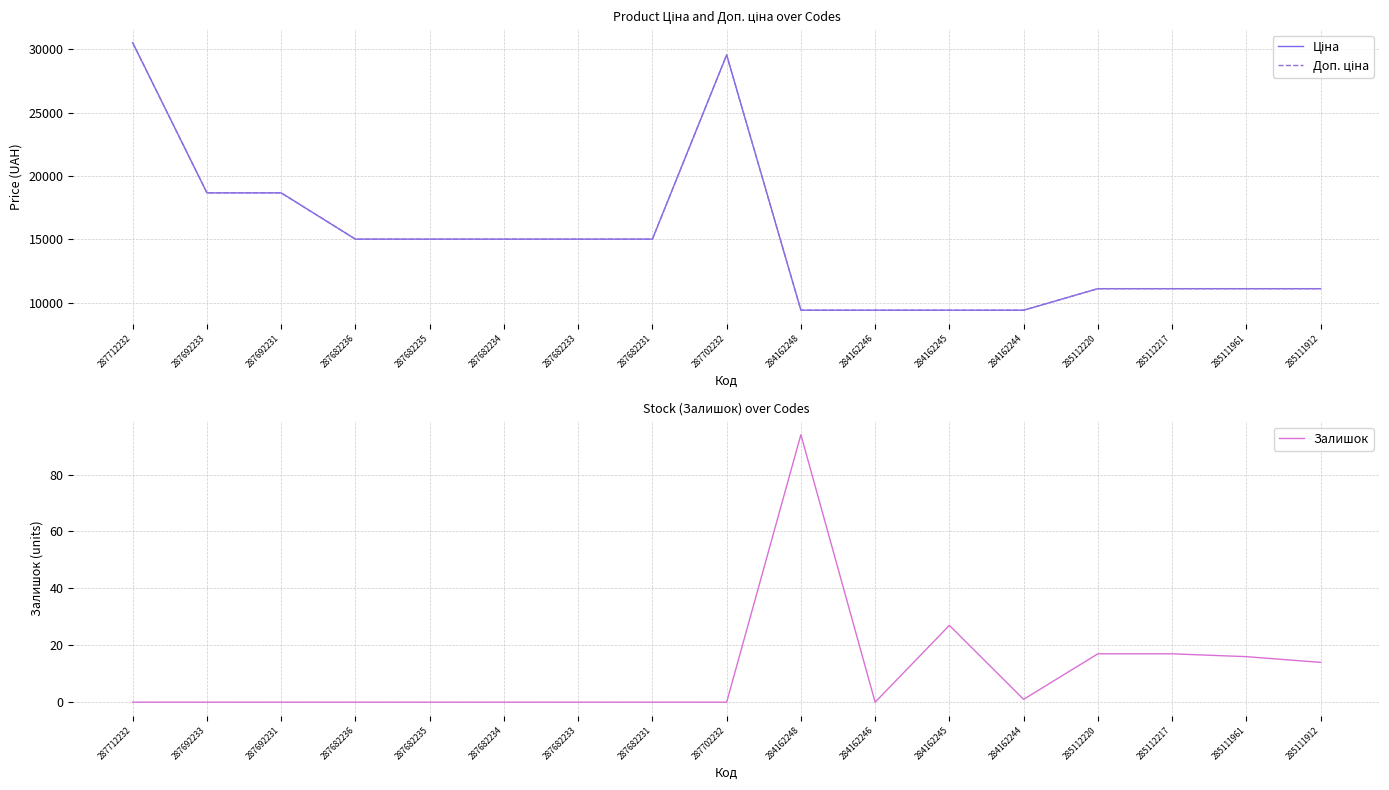

Between 285112220 and 285112217, which series saw the biggest shift?

Ціна